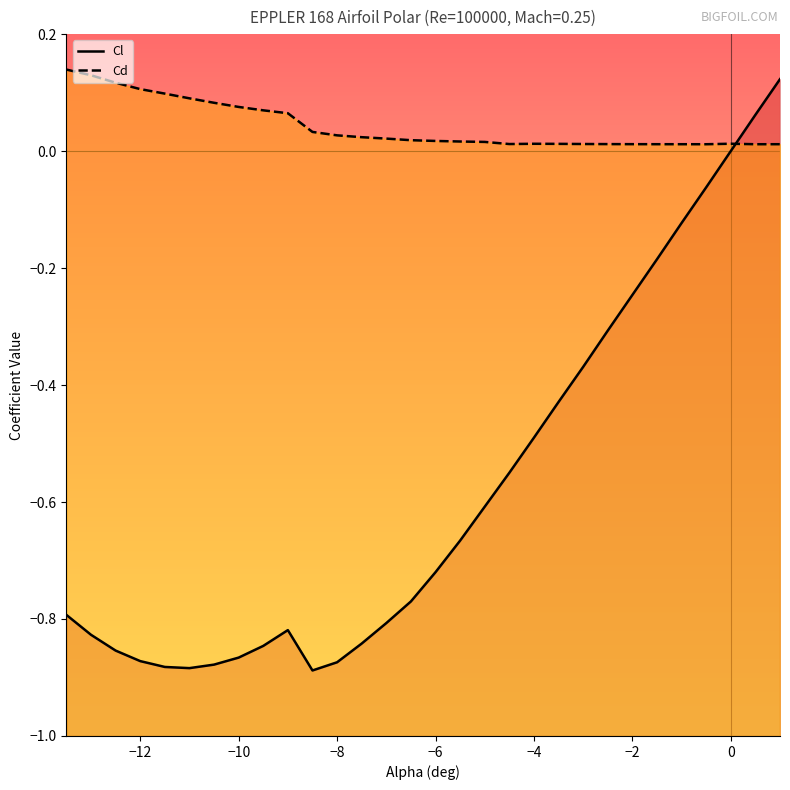

How many interior local peaks does the Cd series have?

2